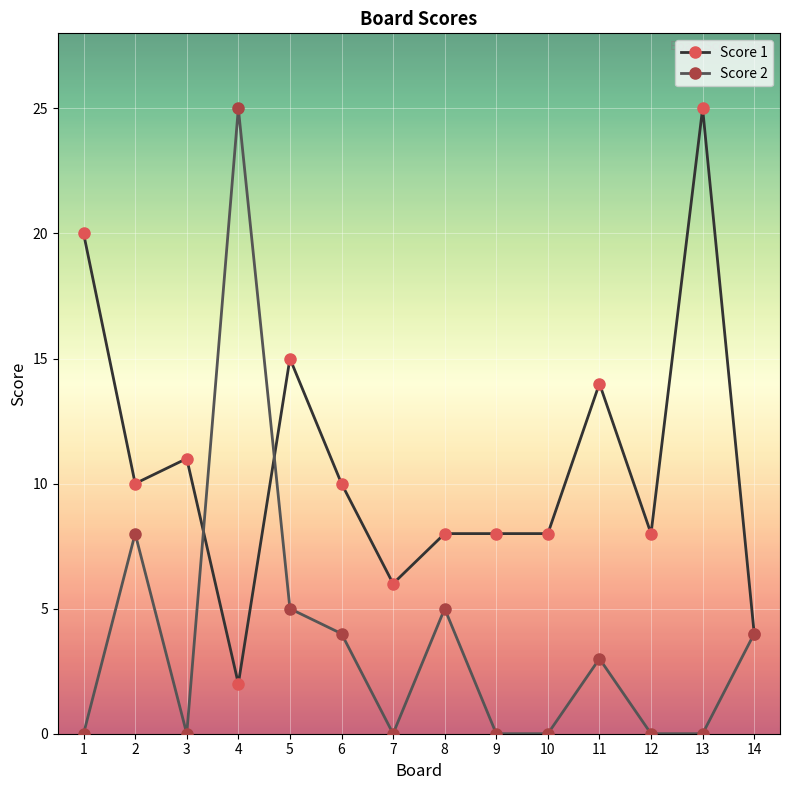

The Score 2 series shows 10 at 9. True or false?

False